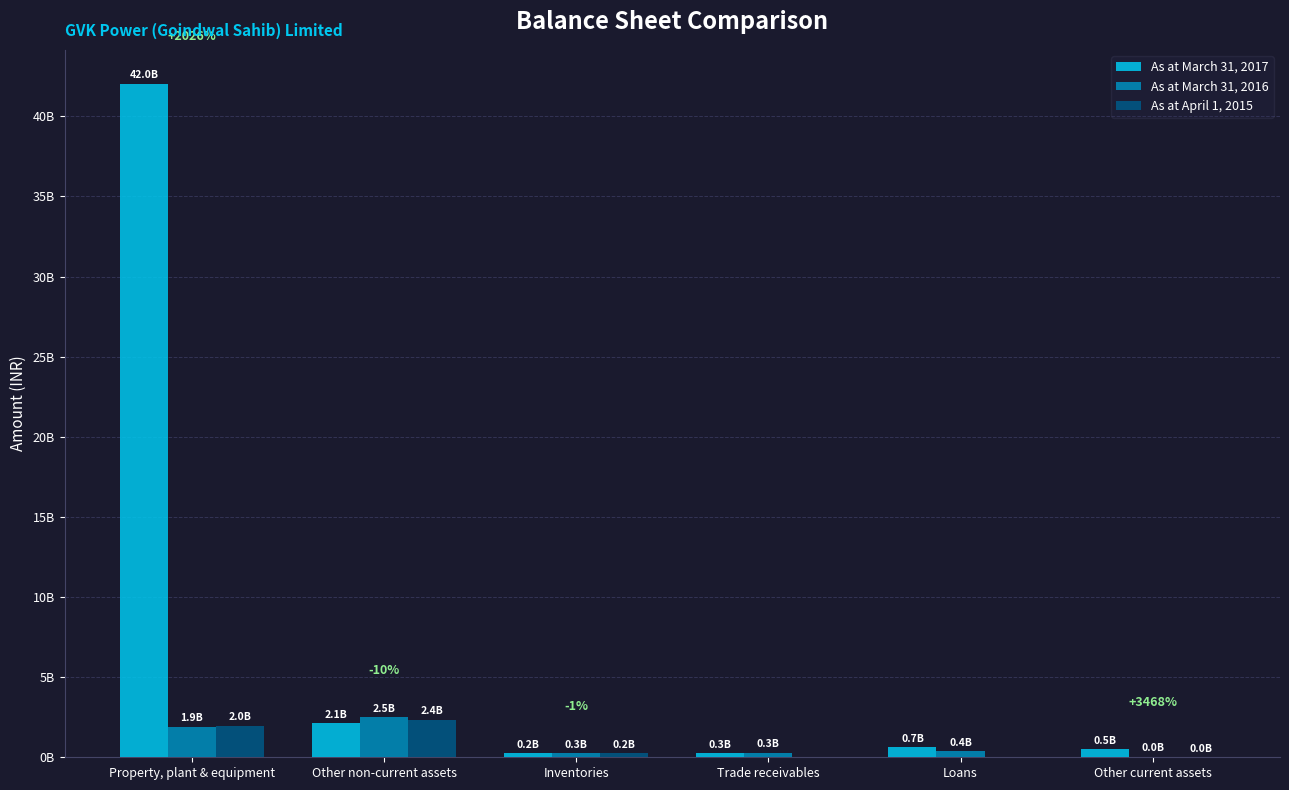

Are the bars horizontal?

No